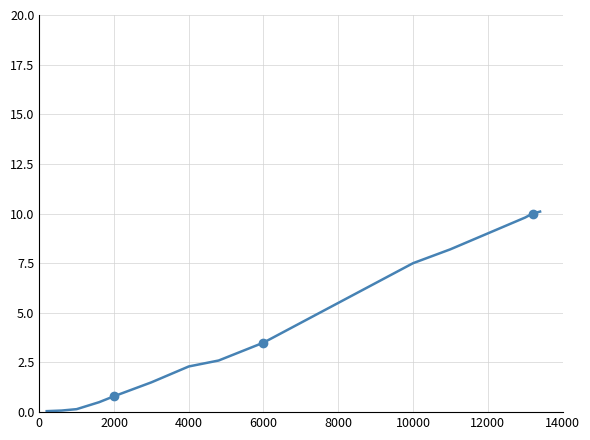

What is the value of the 11th point from the left?

6.5